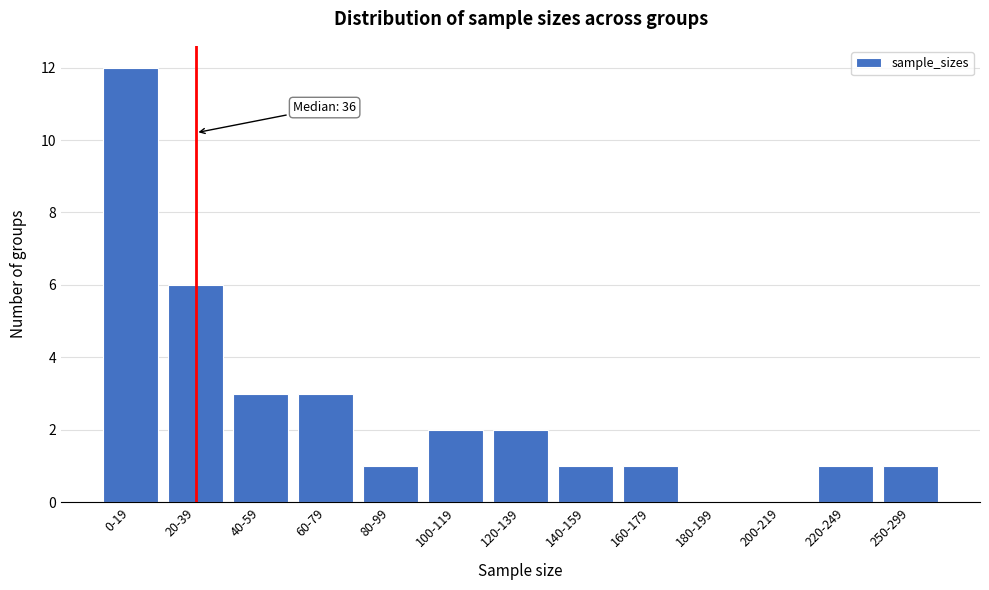

Reading left to right, transcribe all the data shown in this chart.

0-19=12	20-39=6	40-59=3	60-79=3	80-99=1	100-119=2	120-139=2	140-159=1	160-179=1	180-199=0	200-219=0	220-249=1	250-299=1